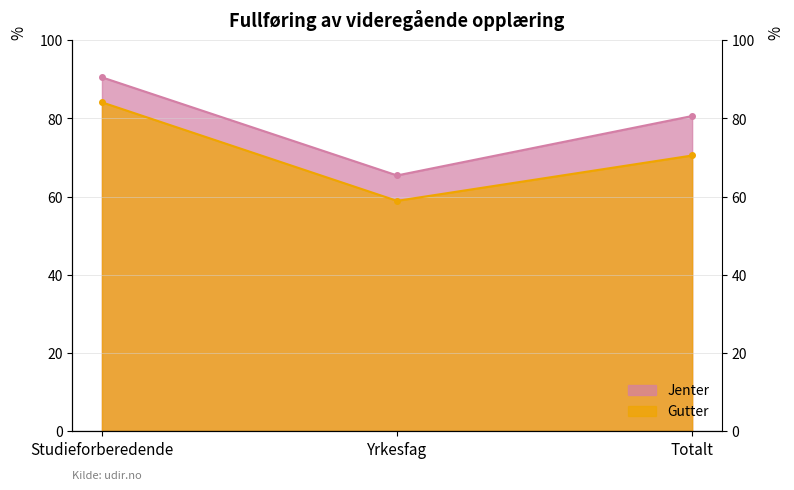

Rank the series at Studieforberedende from highest to lowest value.

Jenter, Gutter